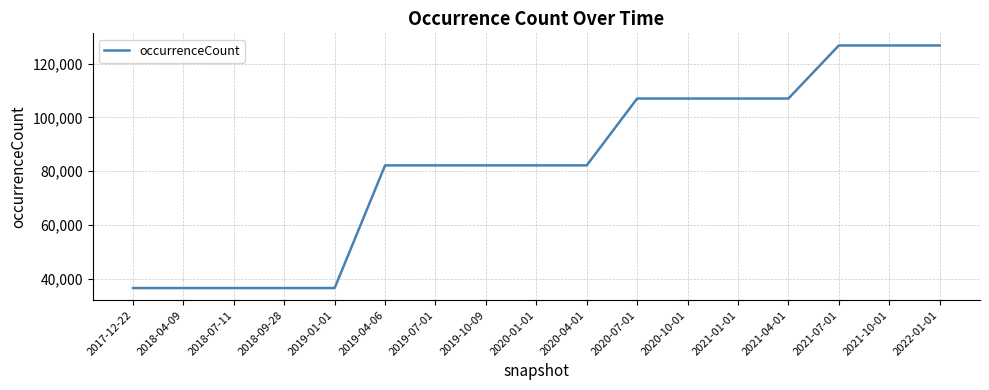

The value at 2019-07-01 is 119569. True or false?

False